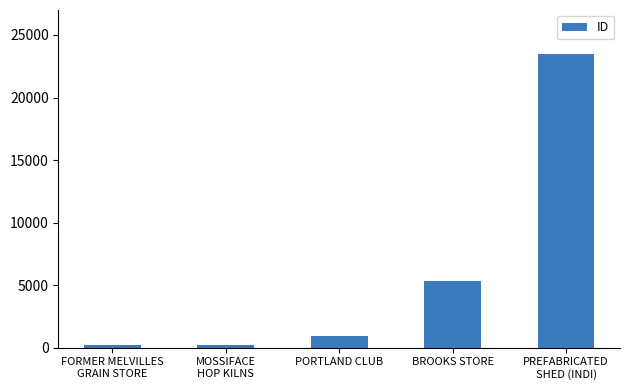

What is the sum of all values?

30063